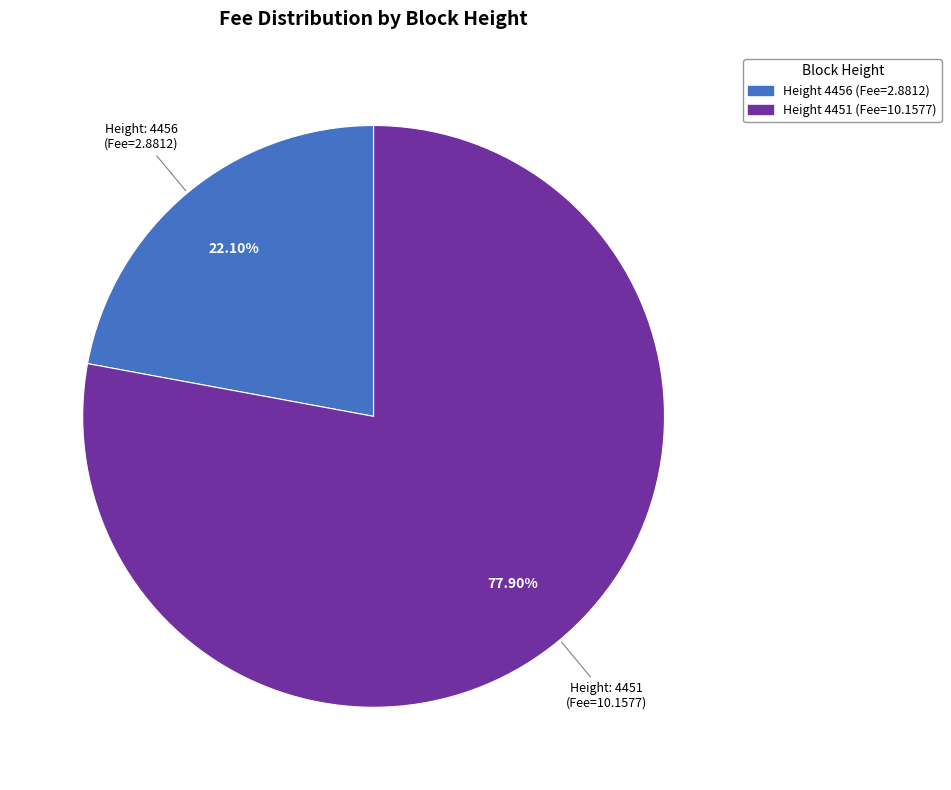

Is there a majority slice in this chart?

Yes